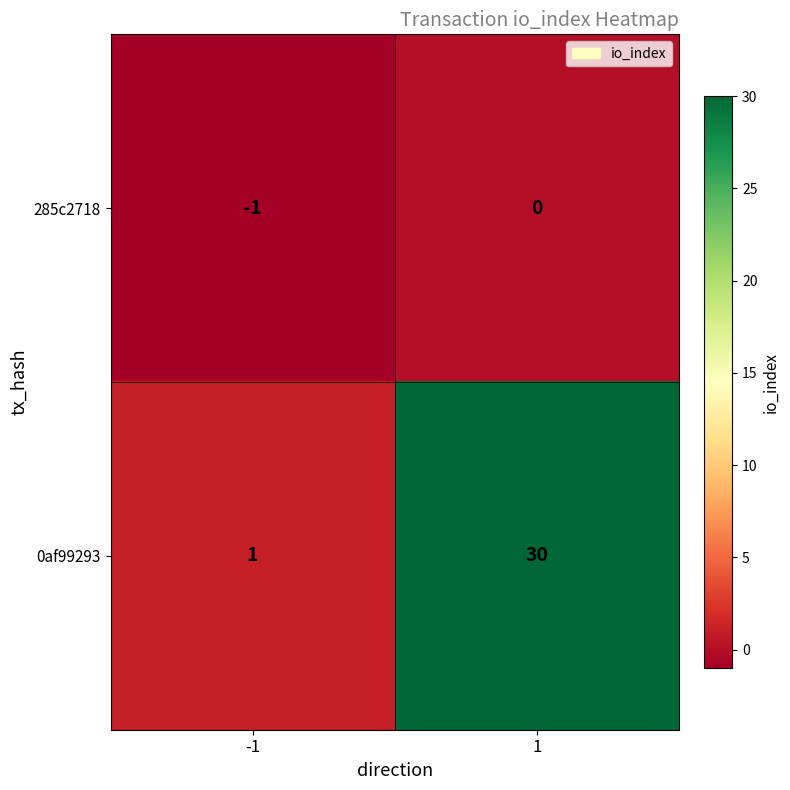

True or false: 0af99293 has a value of 30 at 1.

True